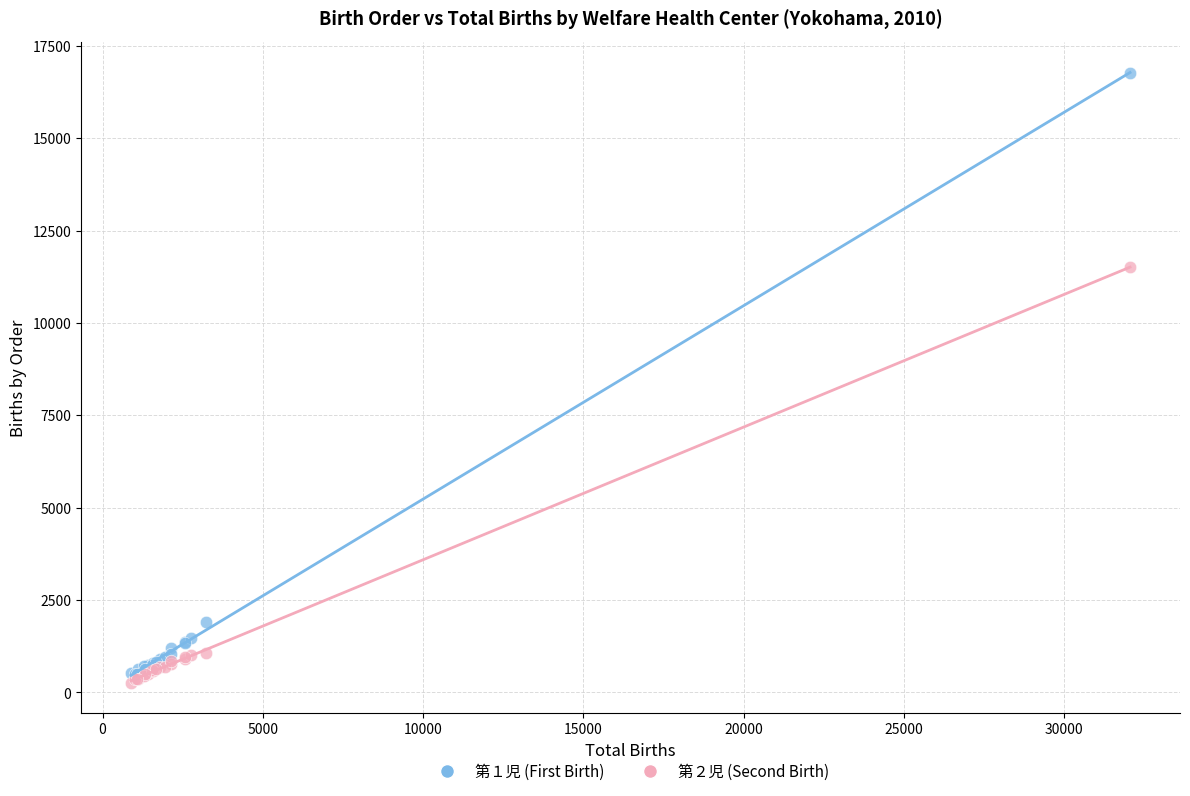

Which series contains the highest Y value?

第１児 (First Birth)